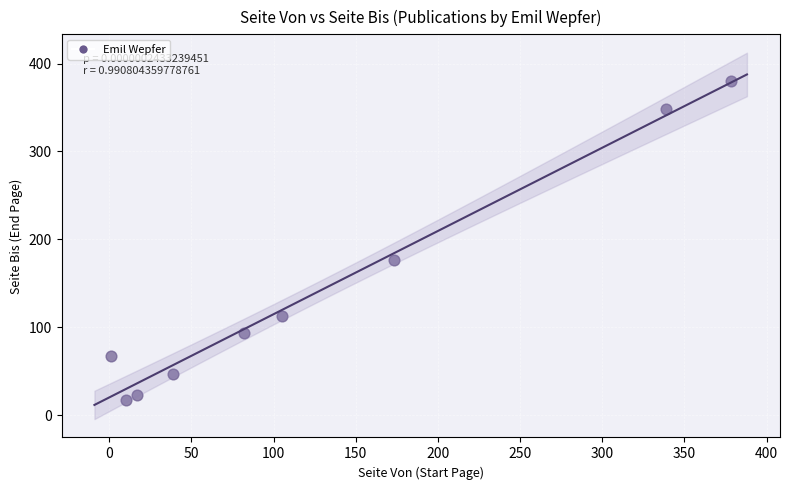

What is the range of Y values (max minus min)?

363